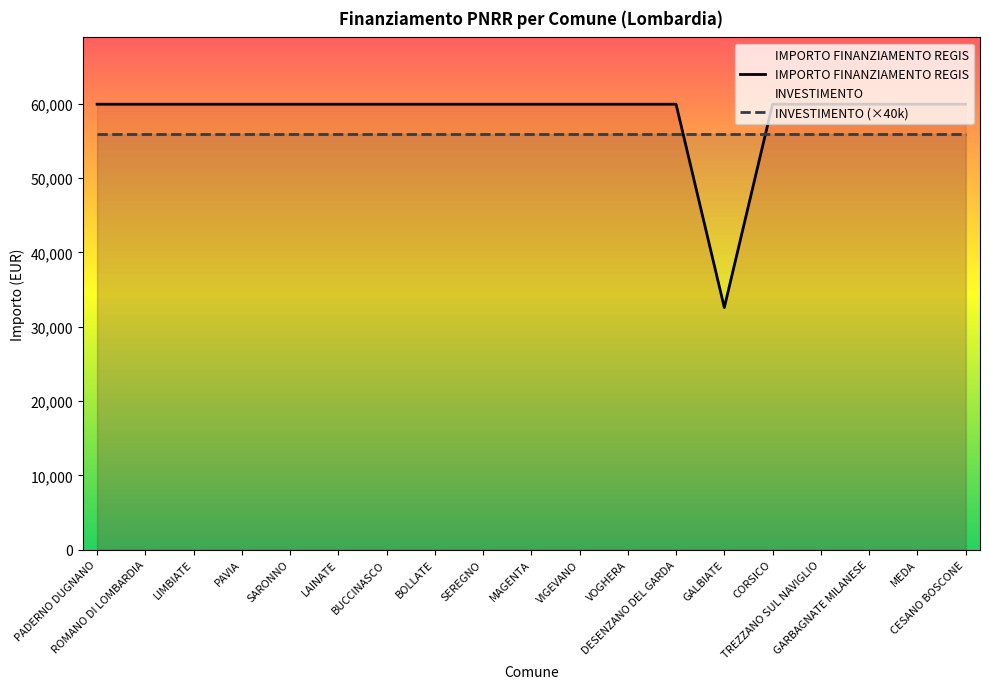

Rank the categories by value from highest to lowest.

PADERNO DUGNANO, ROMANO DI LOMBARDIA, LIMBIATE, PAVIA, SARONNO, LAINATE, BUCCINASCO, BOLLATE, SEREGNO, MAGENTA, VIGEVANO, VOGHERA, DESENZANO DEL GARDA, CORSICO, TREZZANO SUL NAVIGLIO, GARBAGNATE MILANESE, MEDA, CESANO BOSCONE, GALBIATE